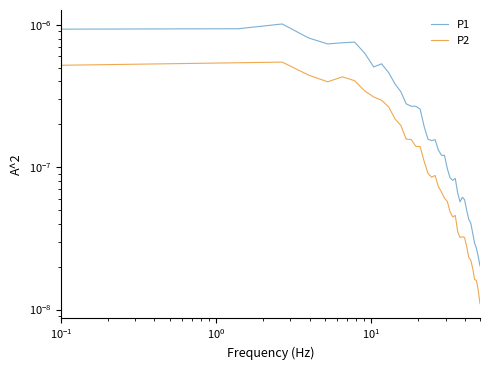

True or false: P1 and P2 cross at least once.

False